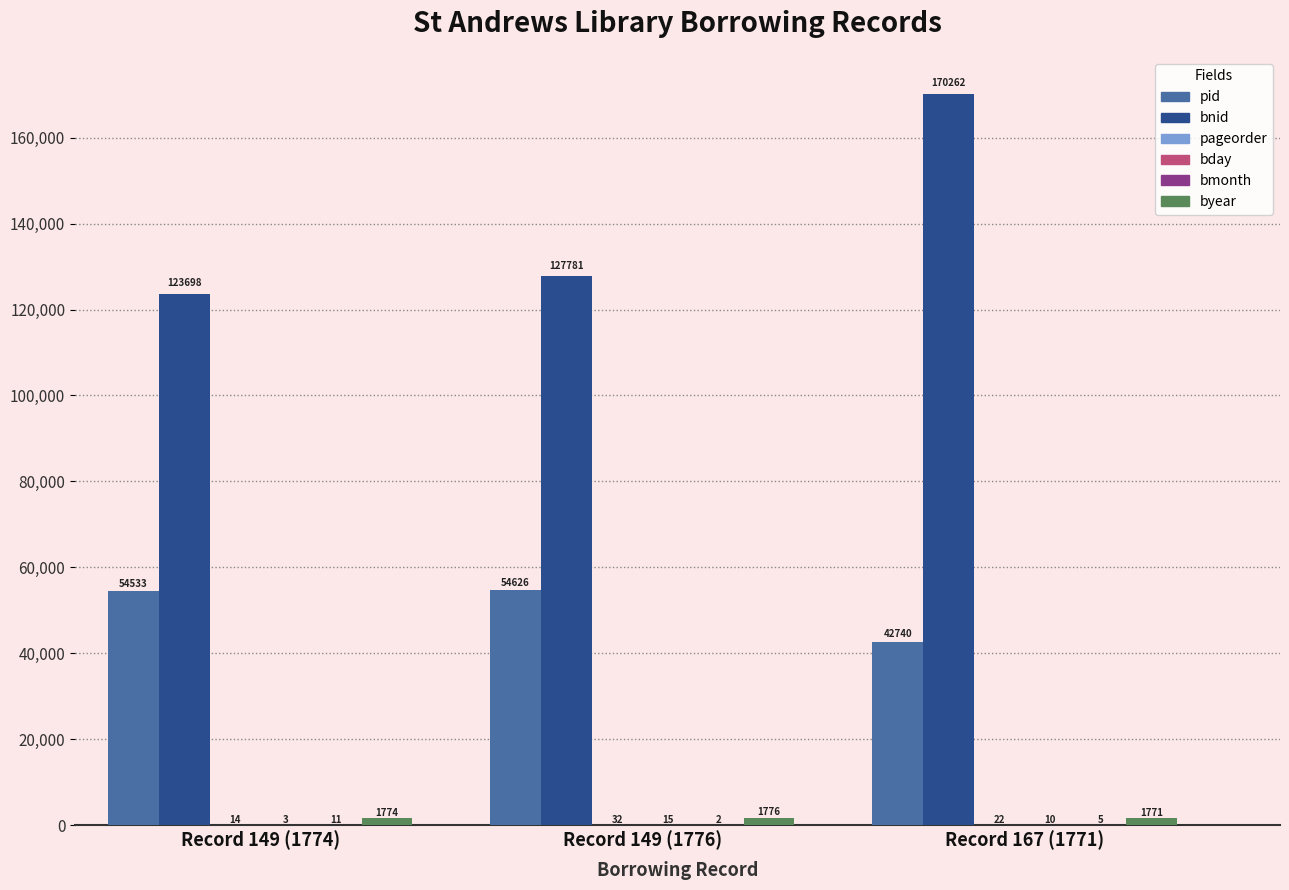

Which label corresponds to the largest value in the chart?

Record 167 (1771)